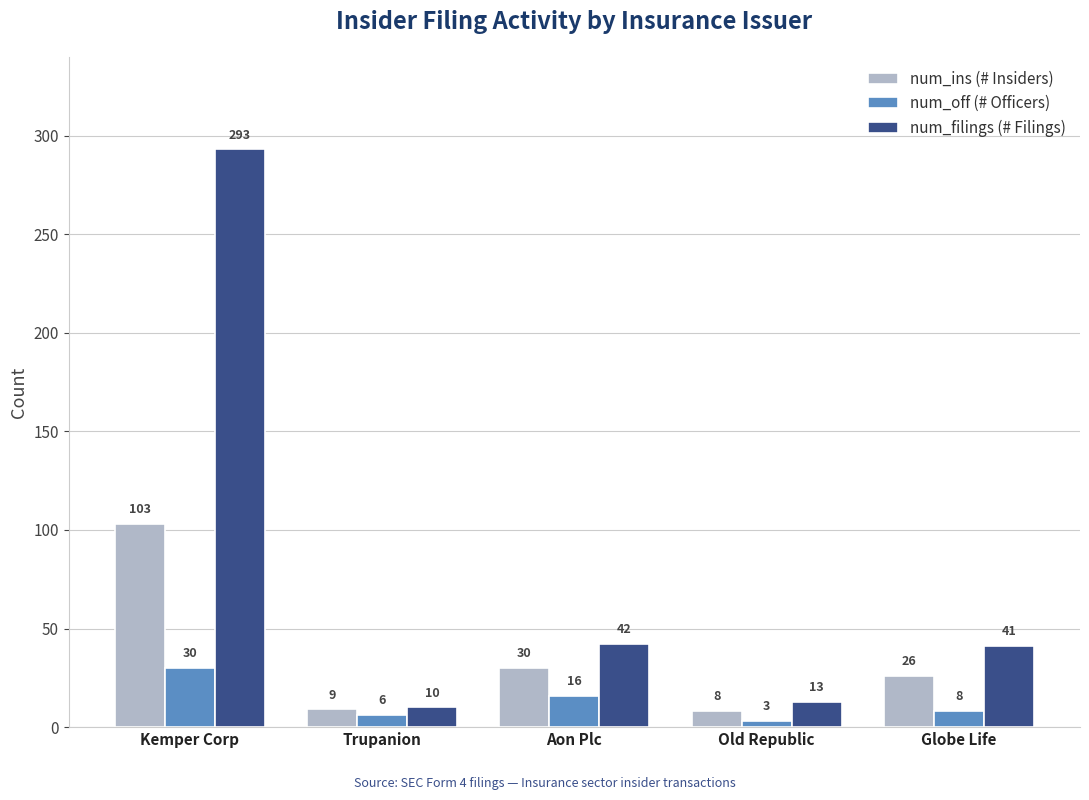

How many bars are there in each group?

3